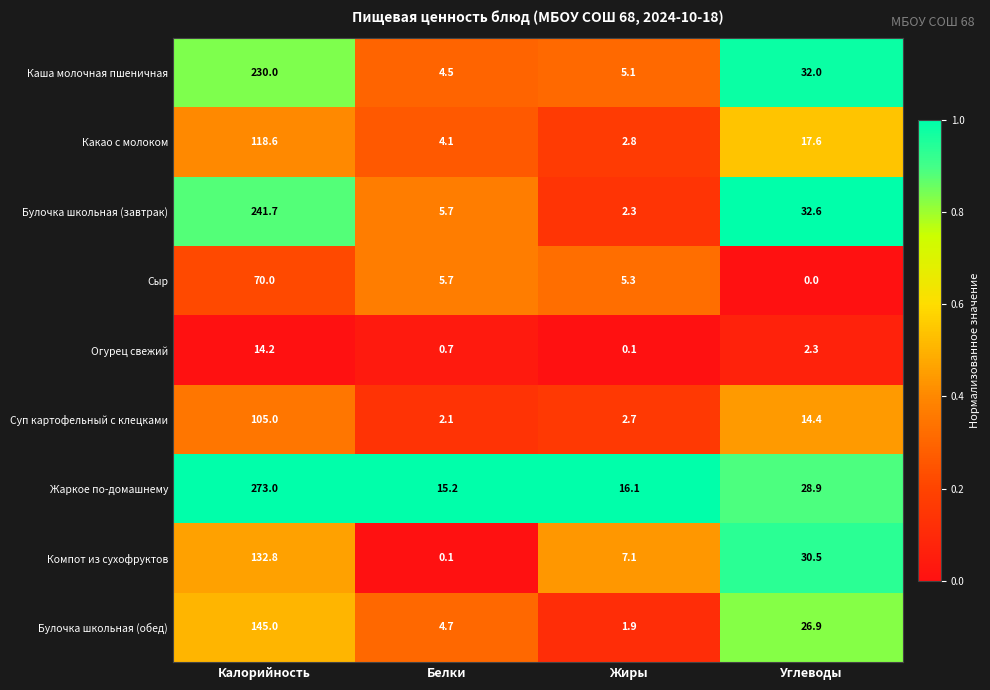

What is the spread (max minus min) of values at Белки?

15.1